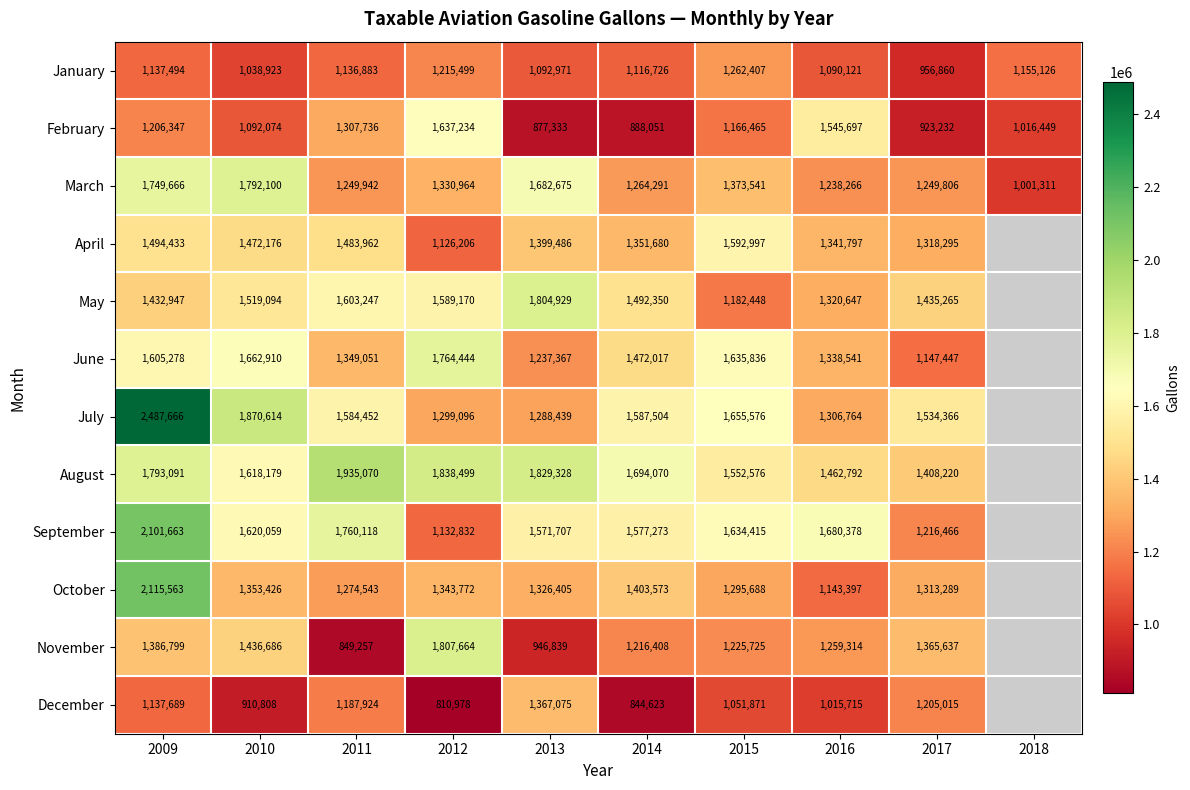

Between 2009 and 2010, which series saw the biggest shift?

October